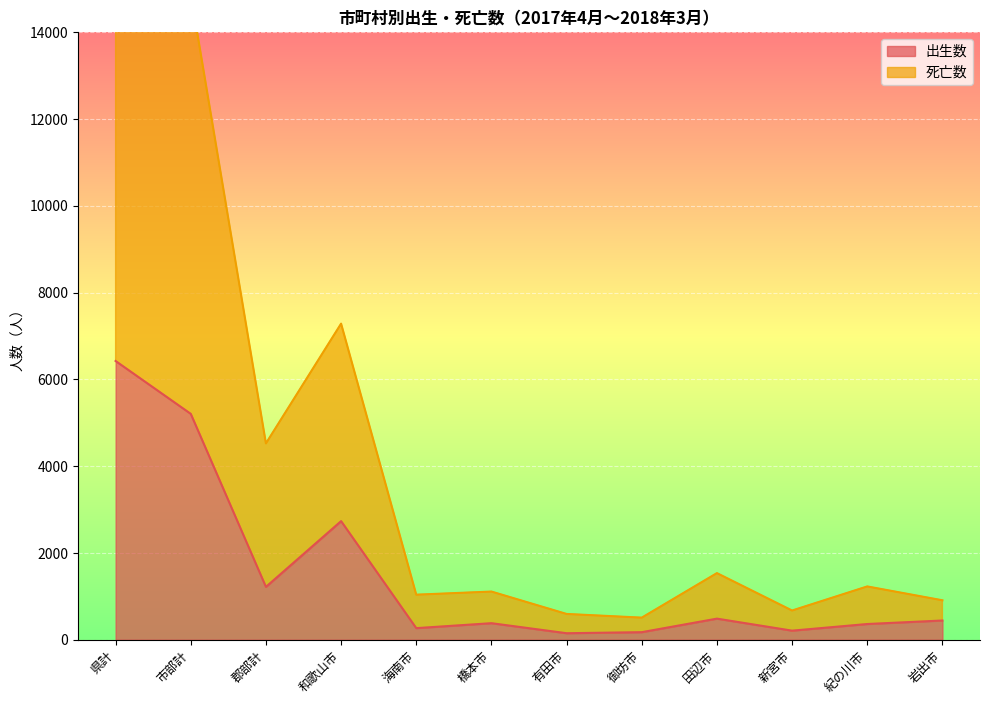

What is the label of the 10th point from the left?

新宮市